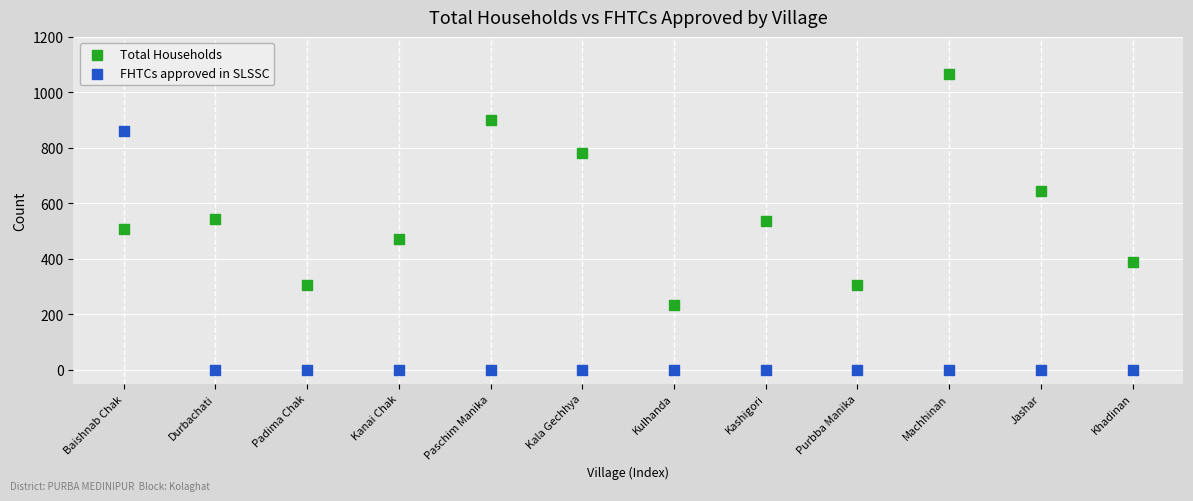

Which series contains the lowest Y value?

FHTCs approved in SLSSC